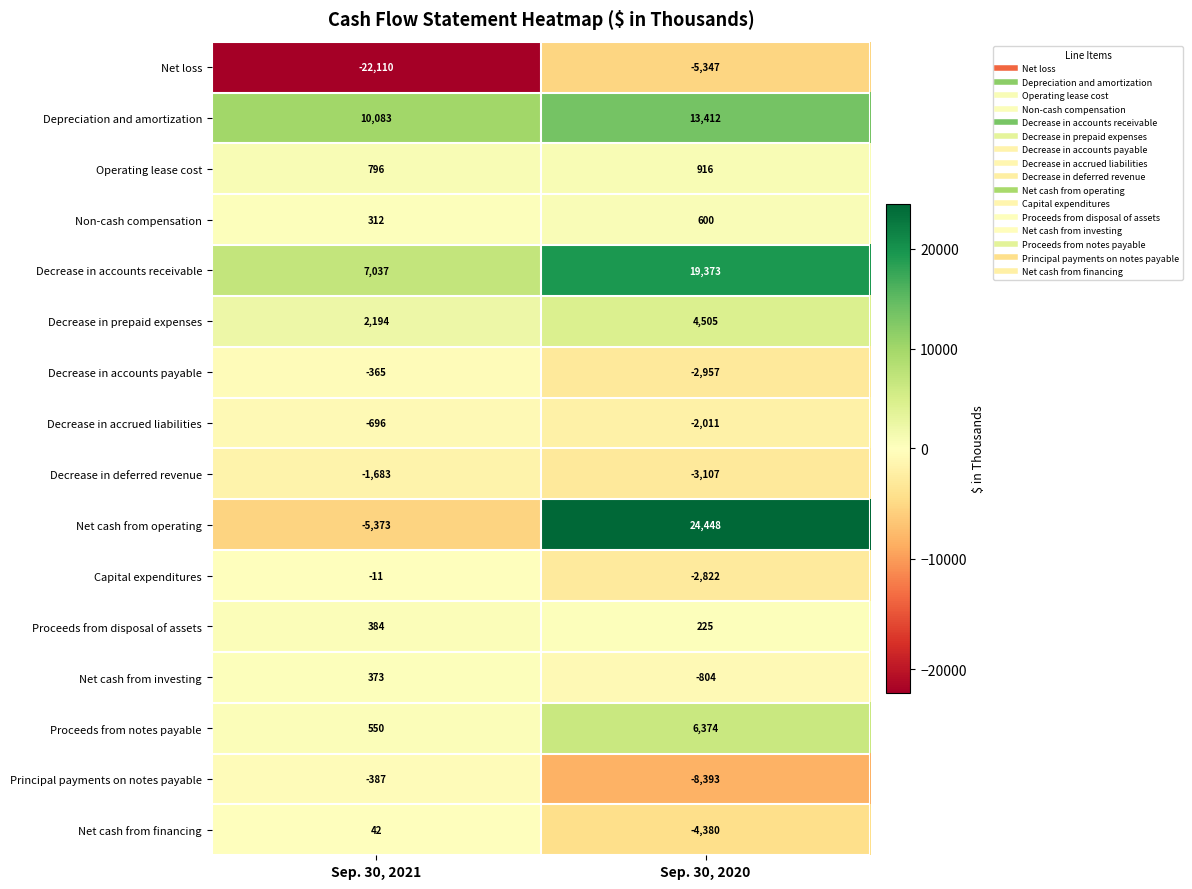

What is the total value across all series at Sep. 30, 2021?

-8854